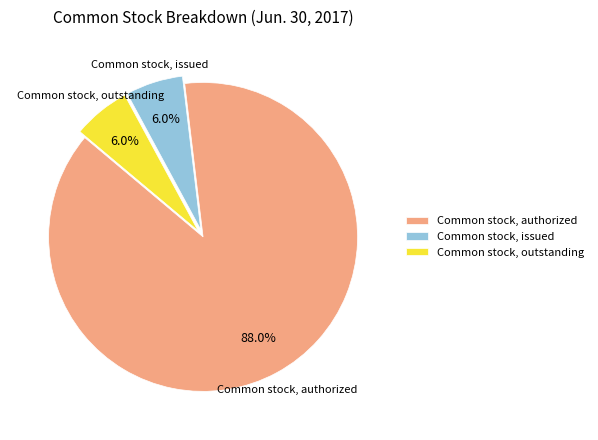

What percentage is the Common stock, issued slice, to the nearest percent?

6%